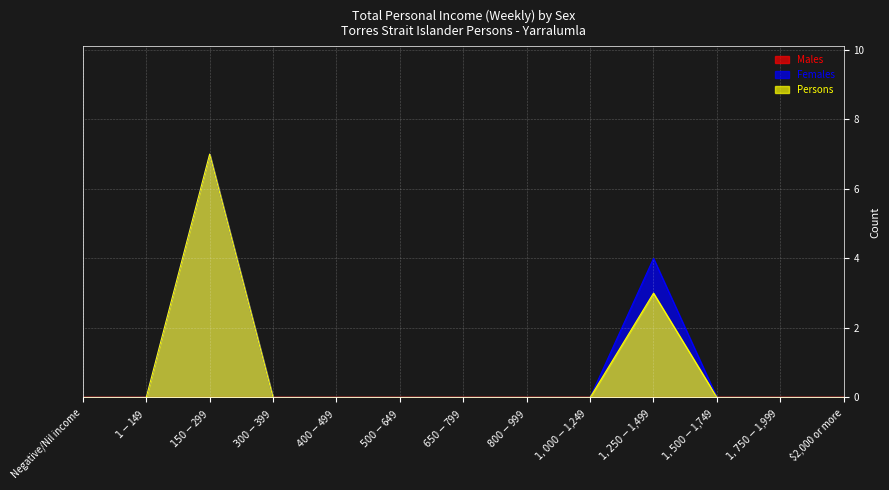

How many distinct data groups are displayed?

3